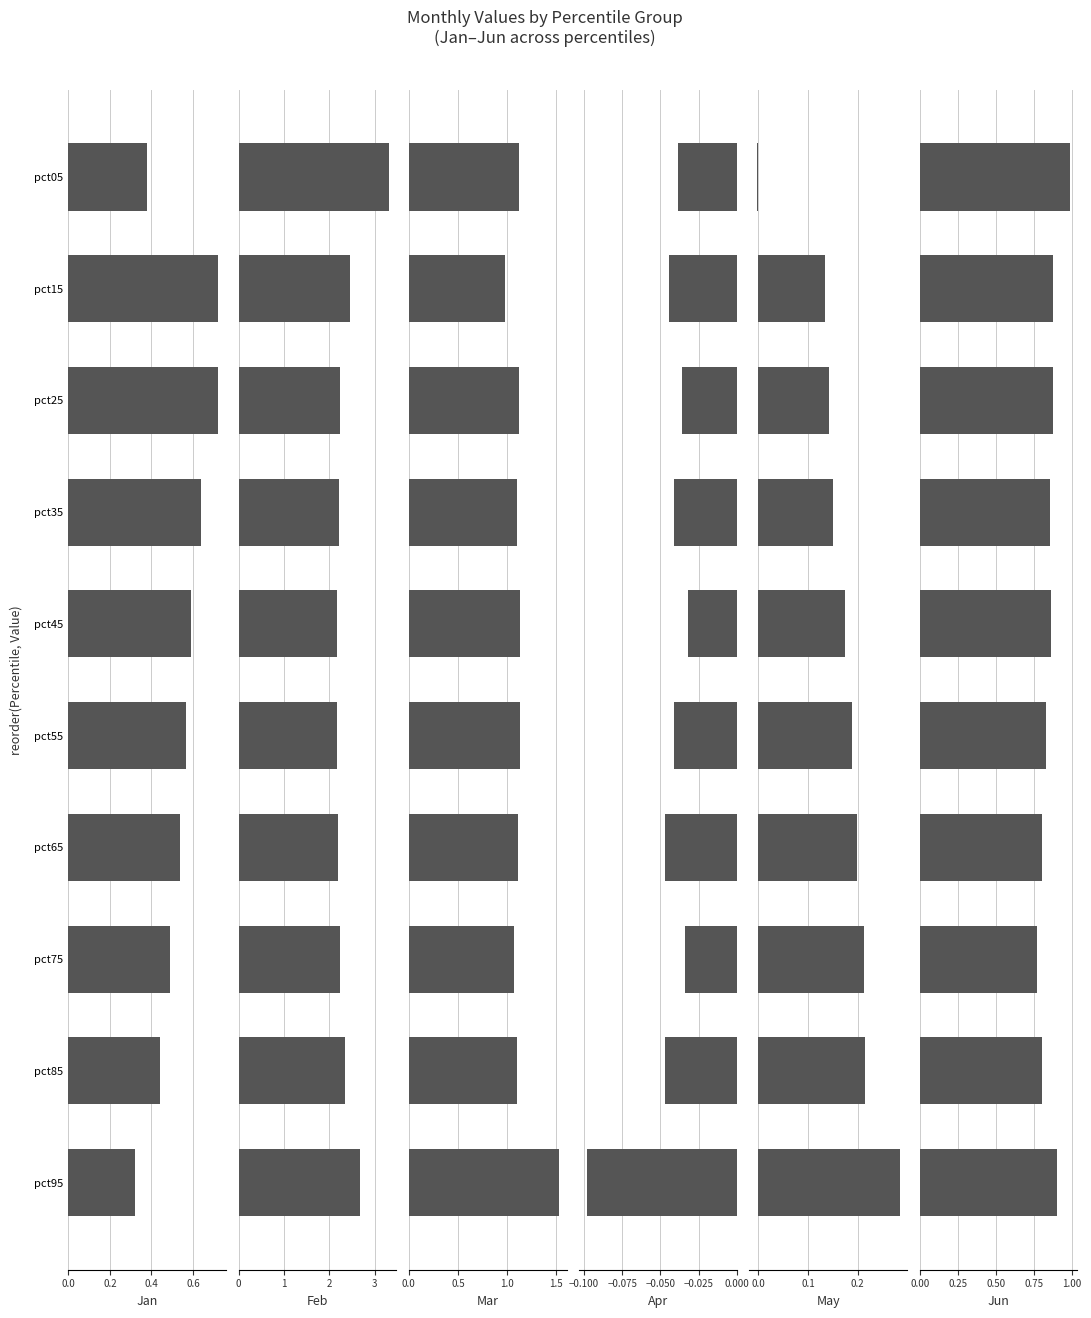

What is the value of the Jun bar at the 9th from the left?

0.8